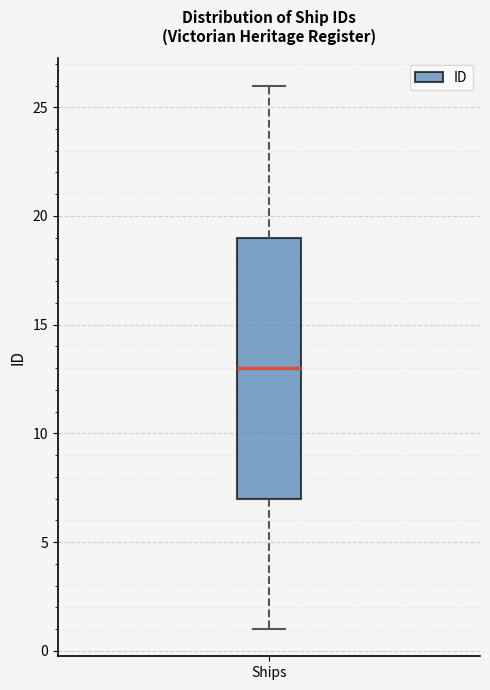

Read this box plot against the y-axis: the position of the median line, the range covered by the box, and the ends of both whiskers. The values are not printed on the chart, so give them approximately, as read against the axis.

median 13, box 7 to 19, whiskers 1 to 26